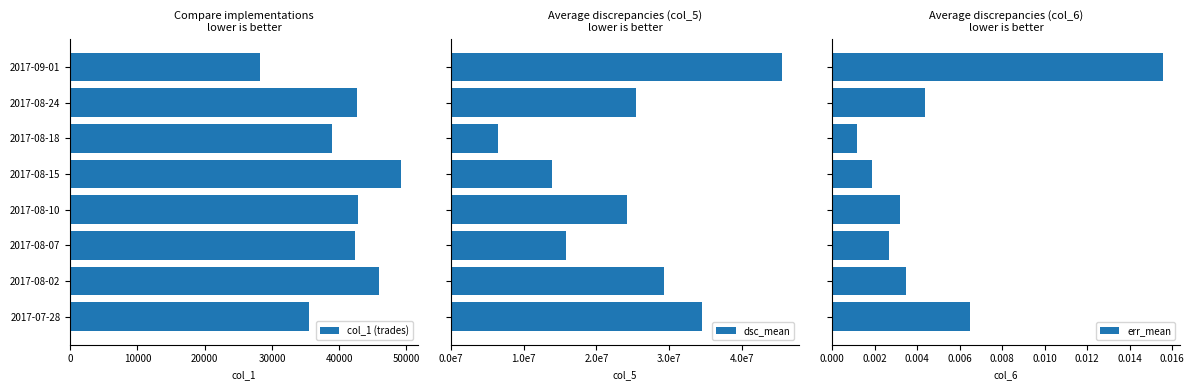

Which category has the lowest value in the col_1 (trades) series?

2017-09-01